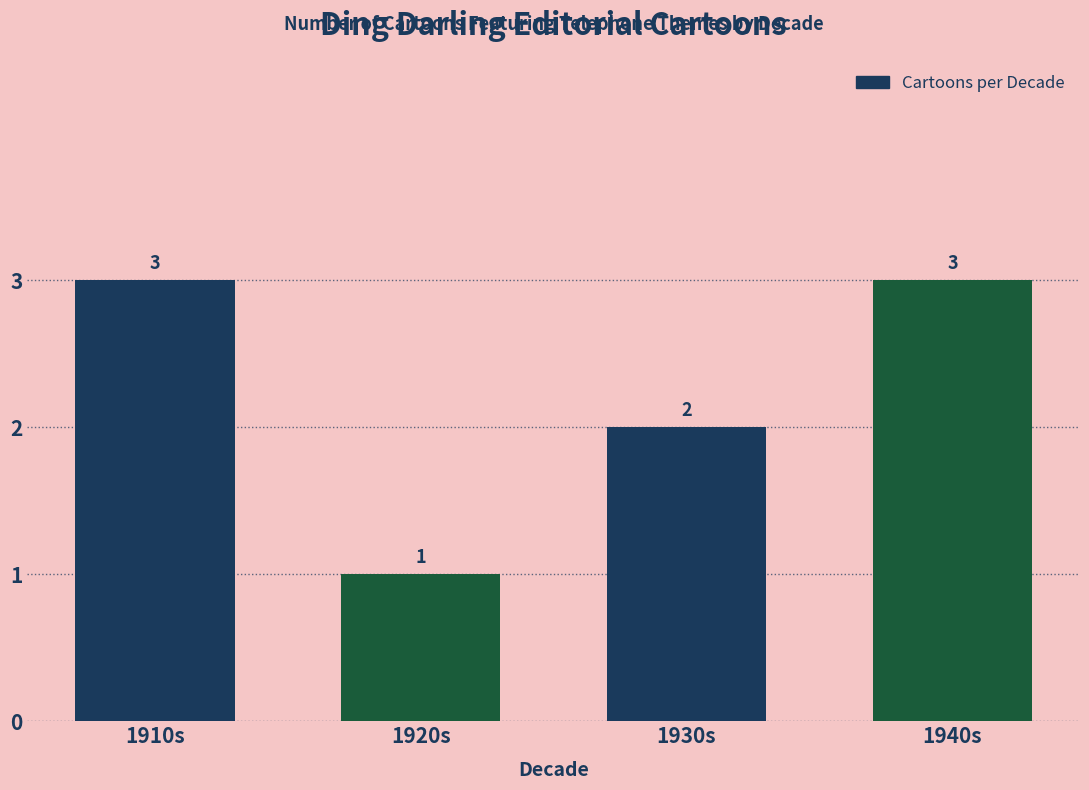

What is the difference between the maximum and second lowest values?

1